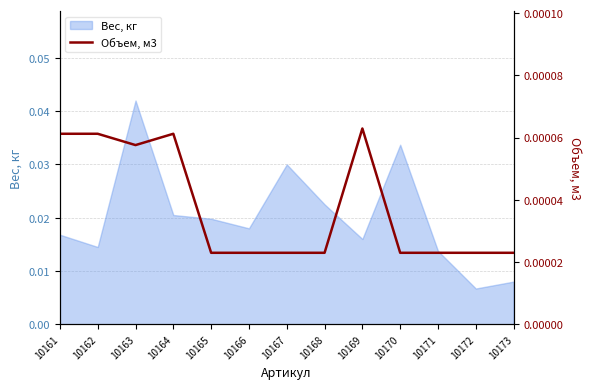

Which category has the highest value across all series?

10169